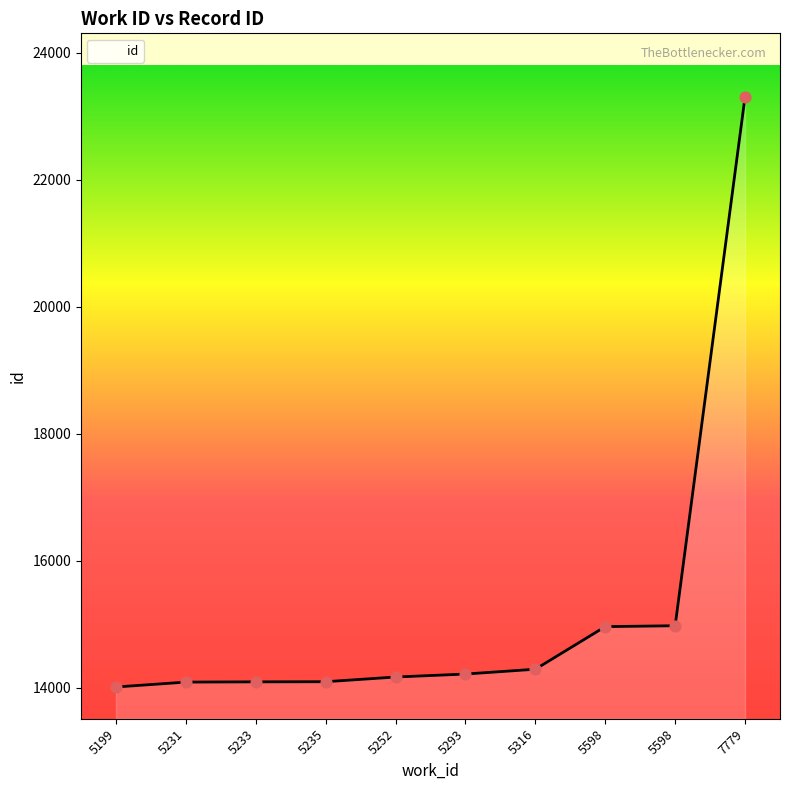

What is the ratio of the value at 5293 to the value at 5235?

1.0